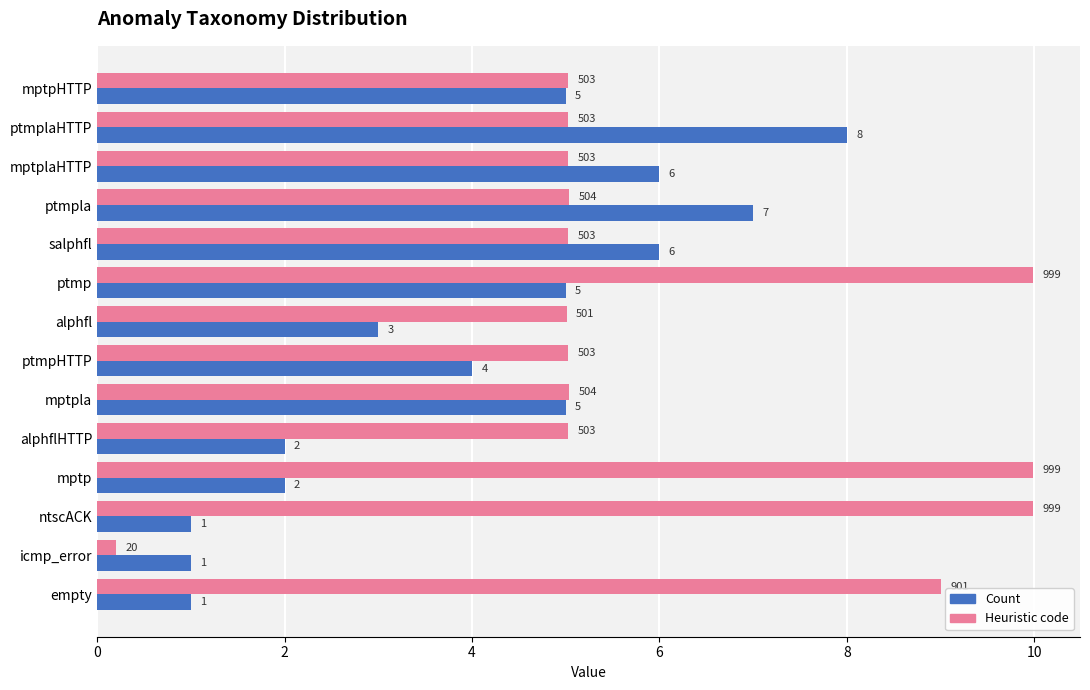

At which category does the chart reach its minimum across all series?

icmp_error